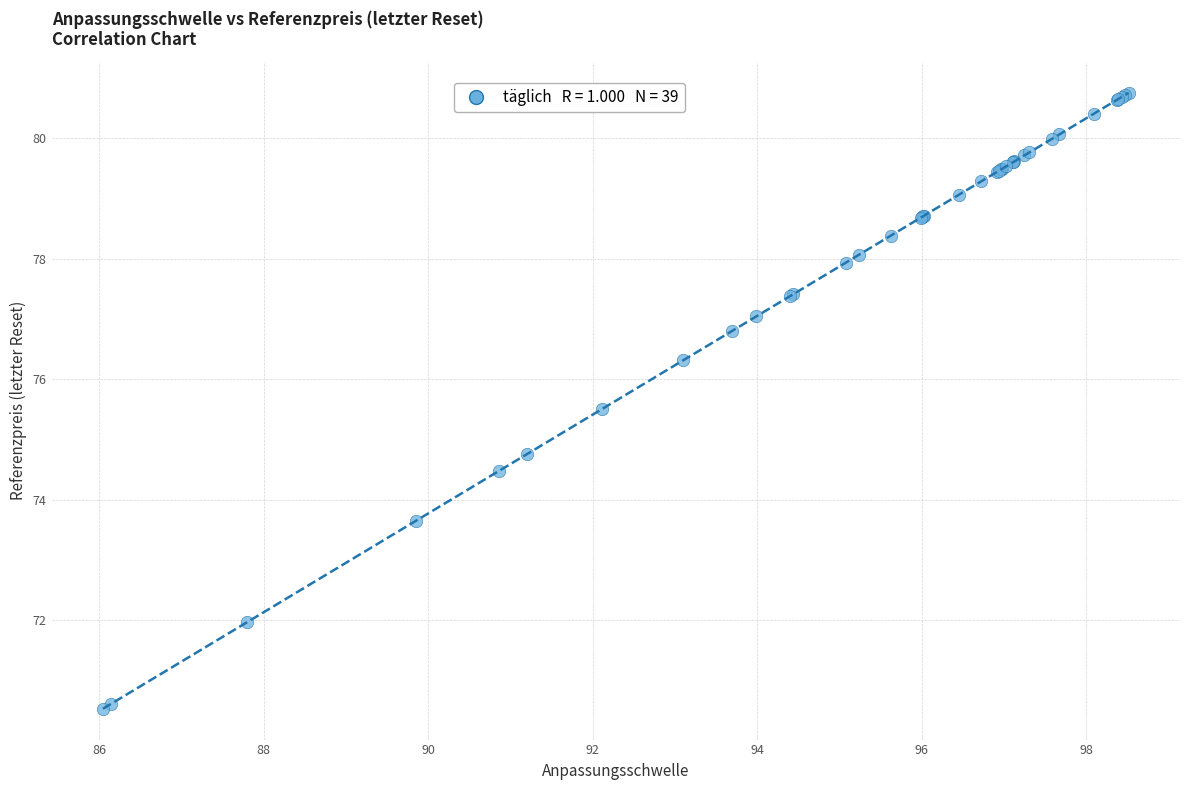

What Y value in the scatter plot is closest to 75?

74.8